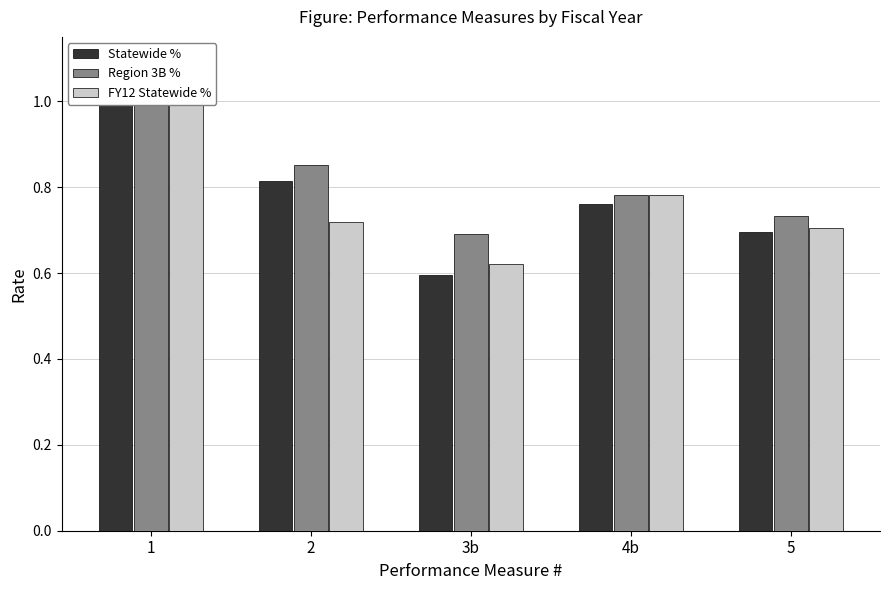

What is the label of the 5th bar from the right?

1